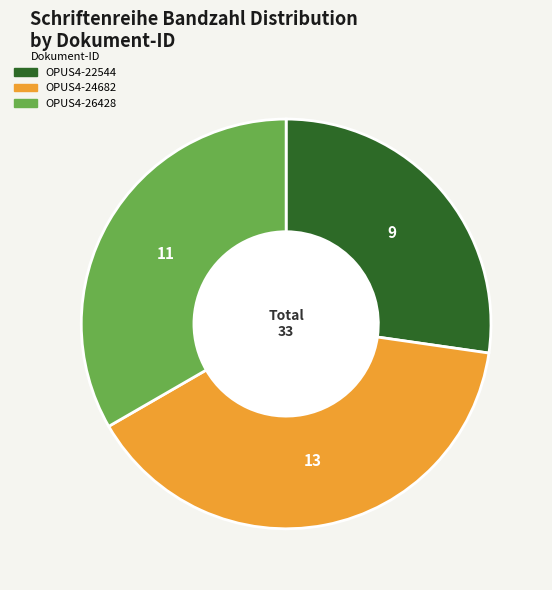

Combined, do OPUS4-26428 and OPUS4-22544 account for over 50%?

Yes